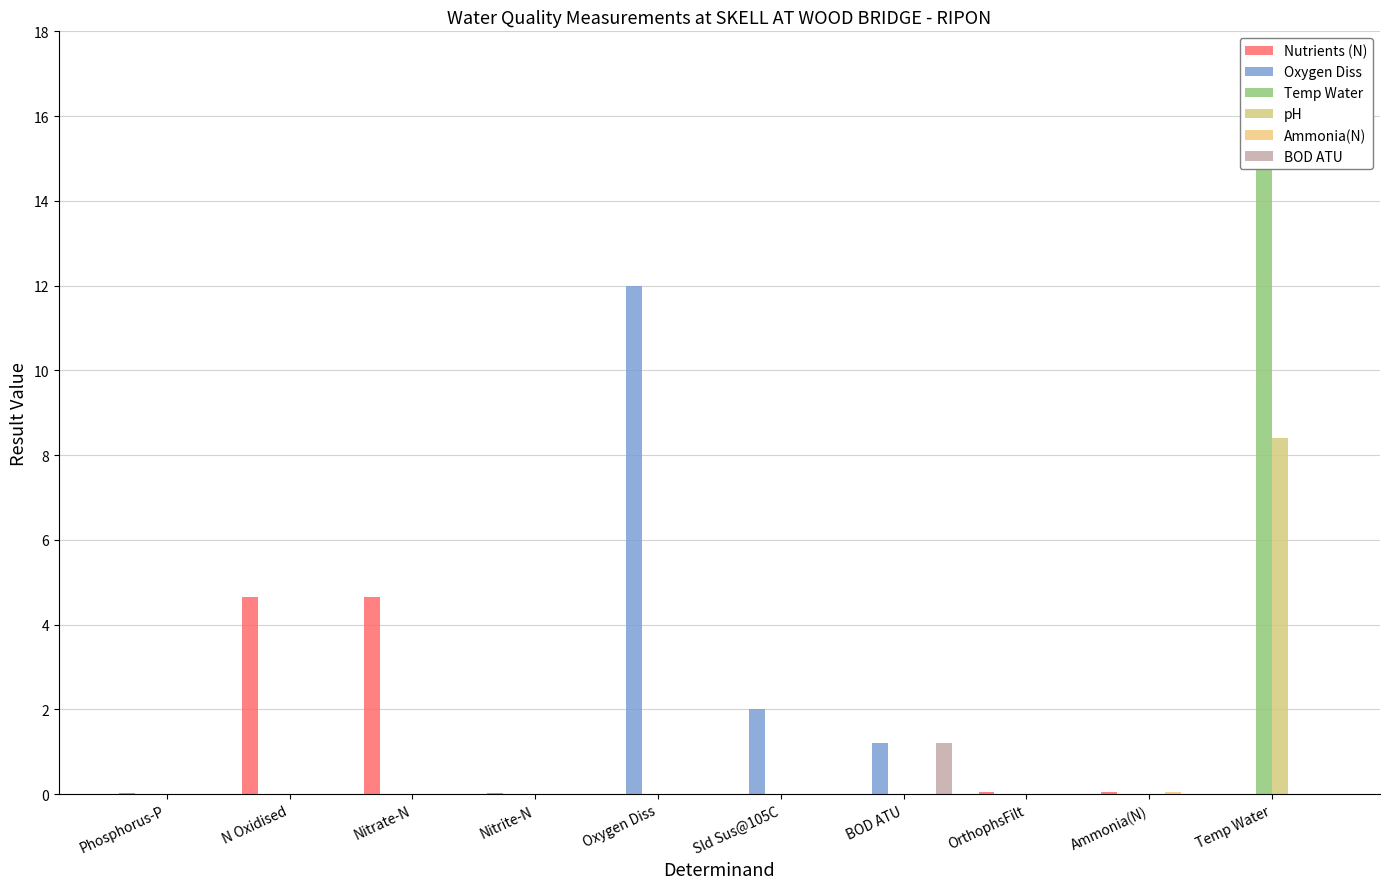

What are all the series names shown in the legend?

Nutrients (N), Oxygen Diss, Temp Water, pH, Ammonia(N), BOD ATU